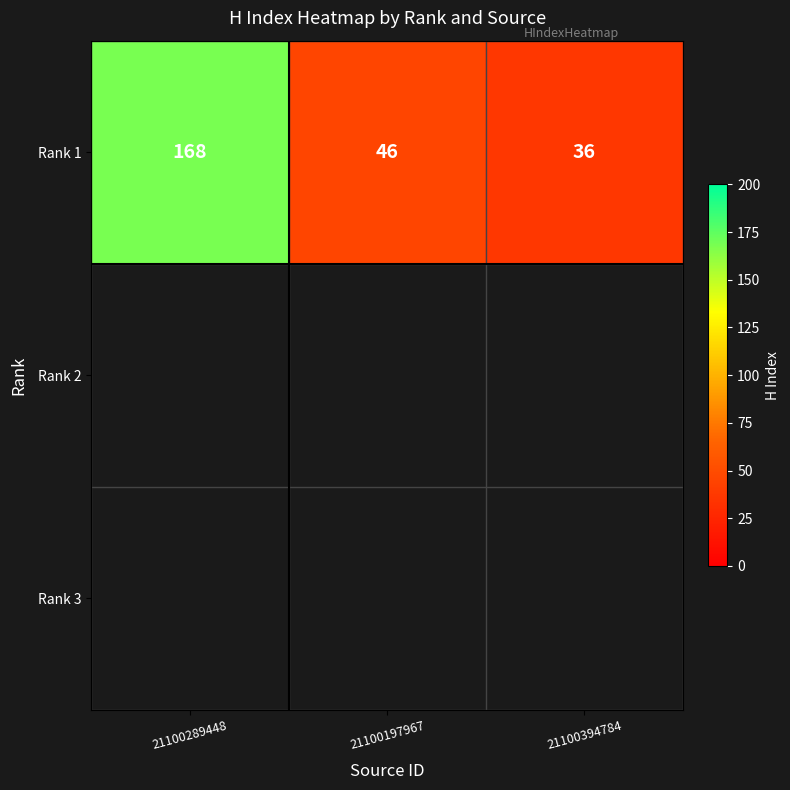

At which label does Rank 1 first exceed 46?

21100289448